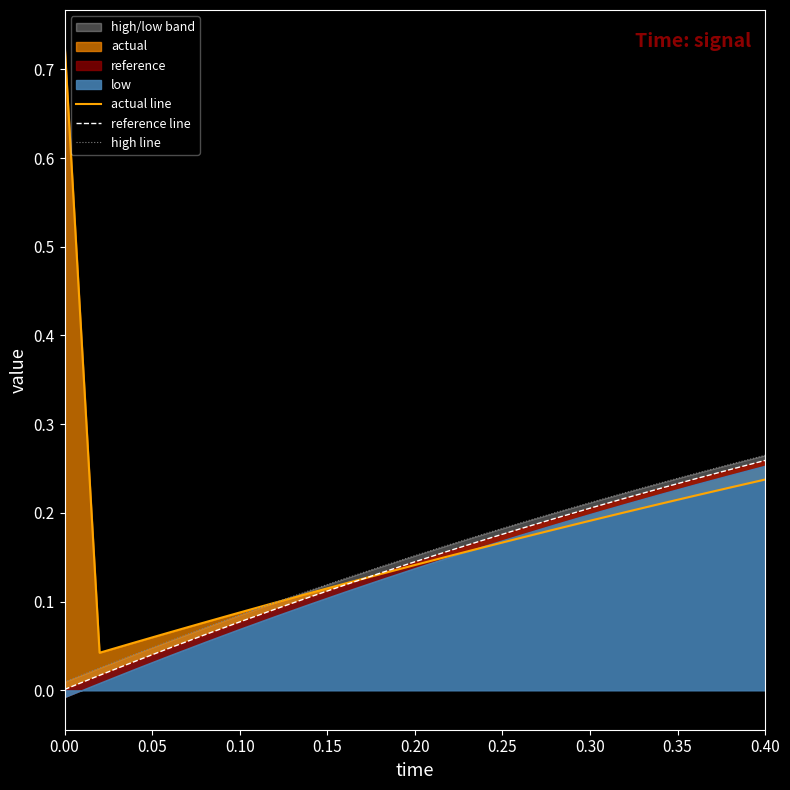

Does the chart have visible grid lines?

No